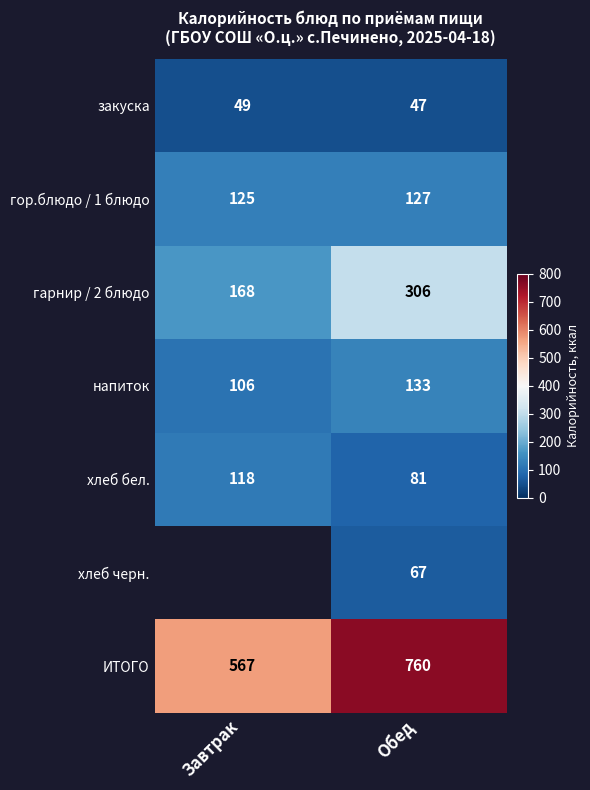

What is the lowest value of the гор.блюдо / 1 блюдо series?

125